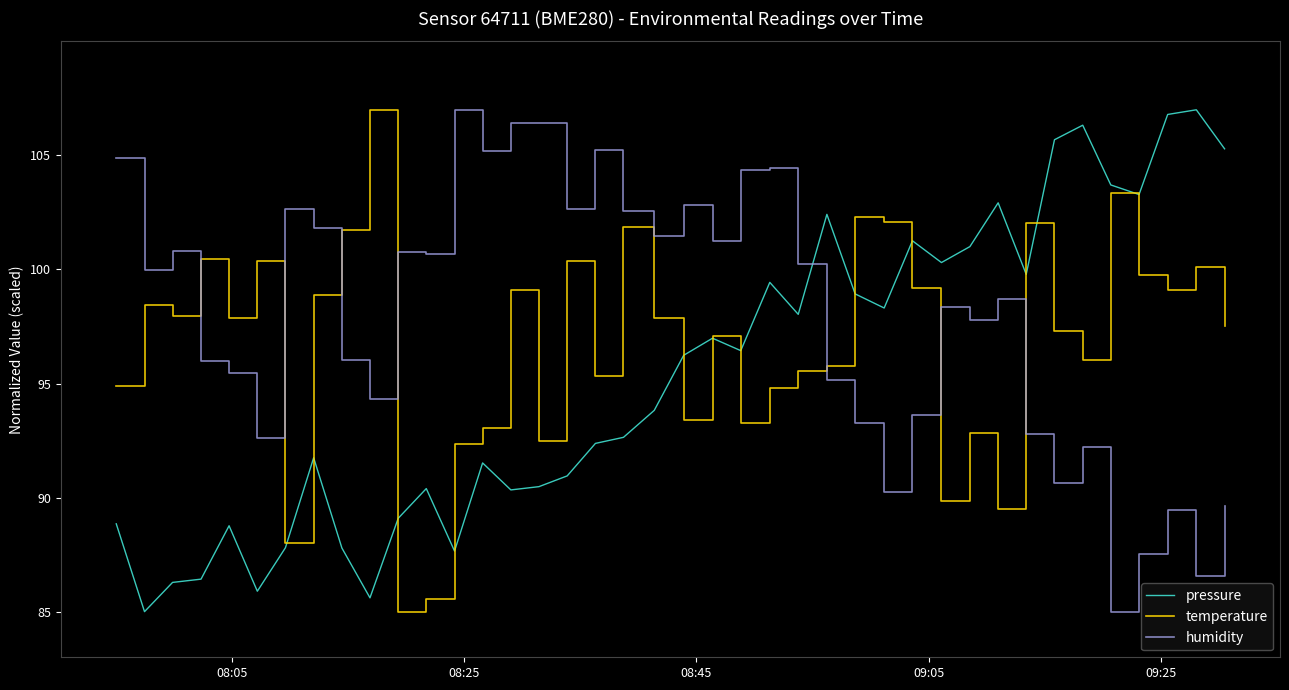

What is the highest value of the pressure series?

107.0